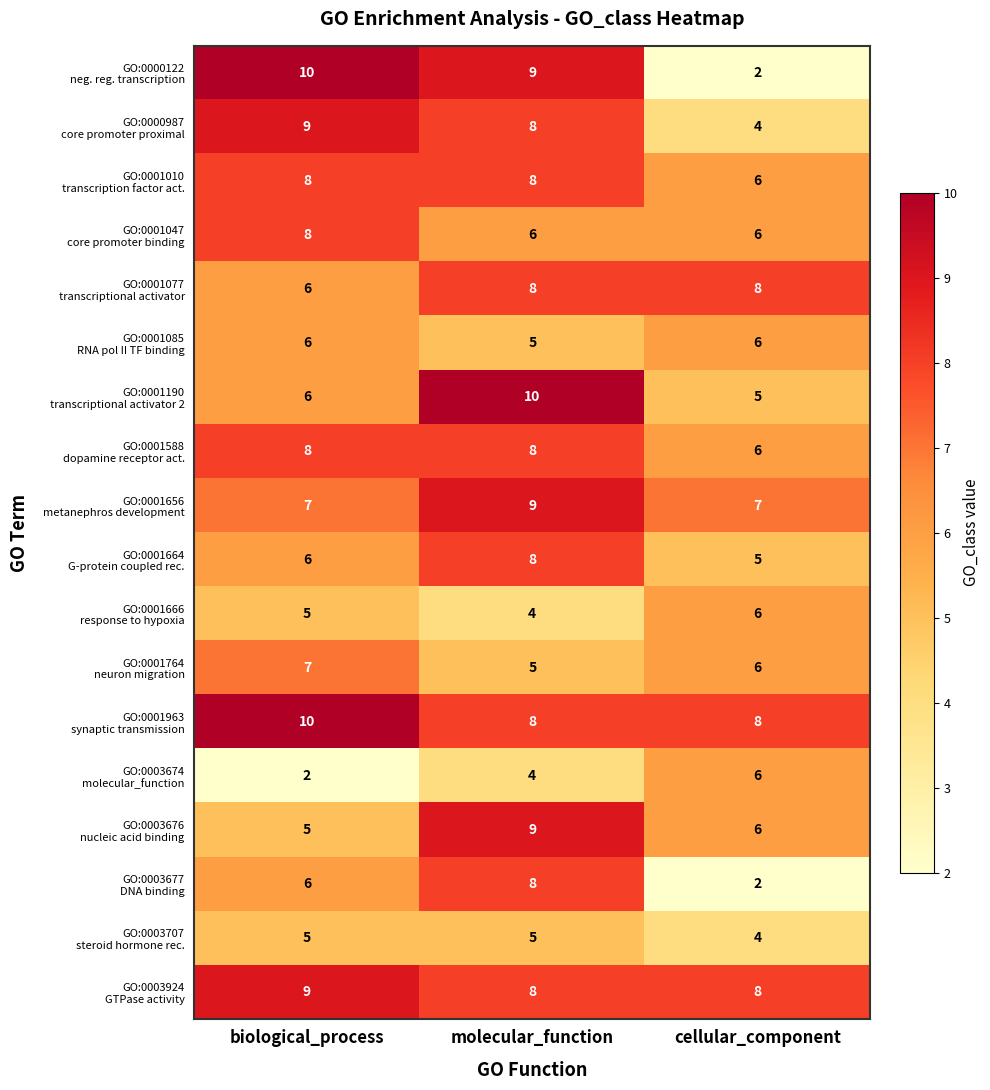

What is the smallest value displayed?

2